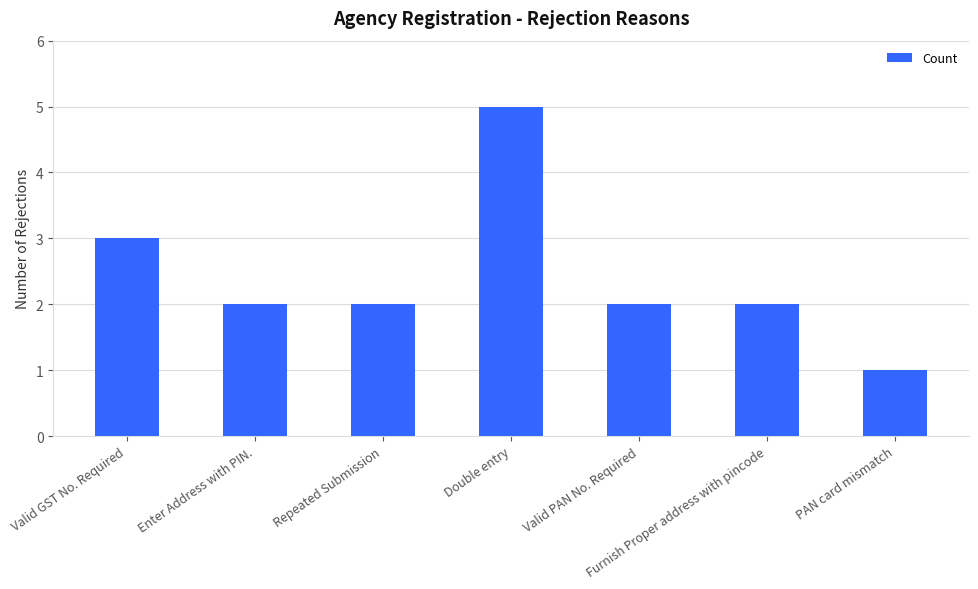

How many categories are shown in the chart?

7